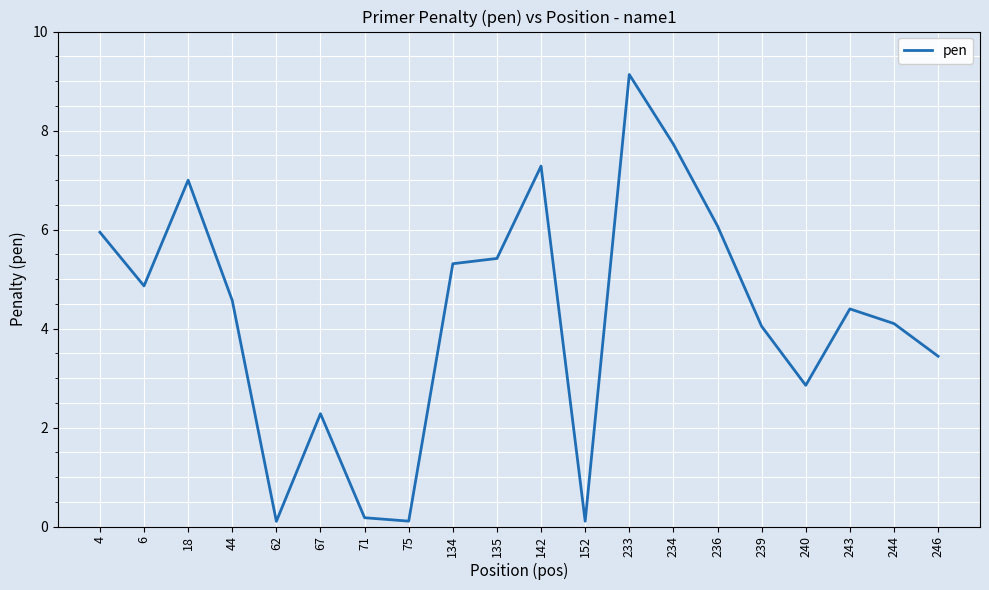

At which category does the chart reach its peak across all series?

233